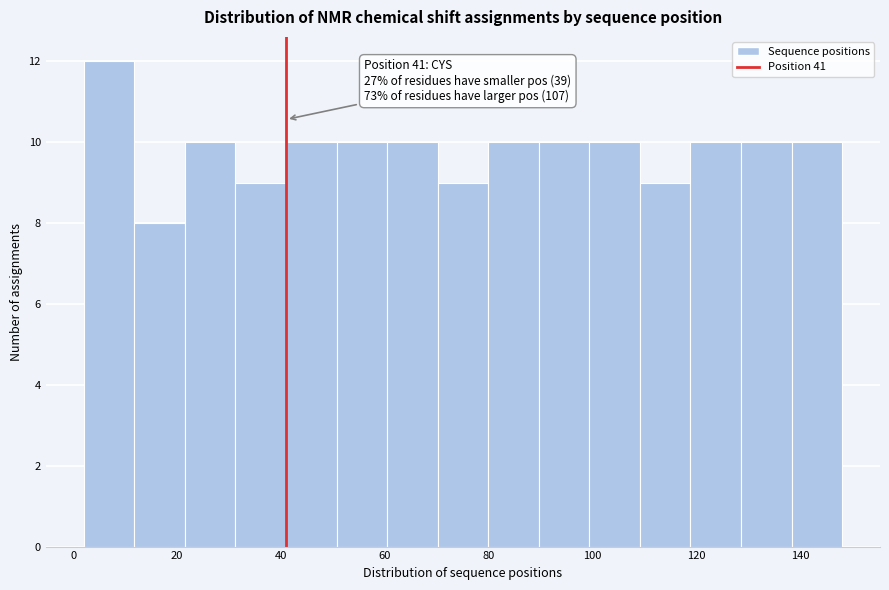

Which range on the x-axis has the tallest bar?

2 to 12